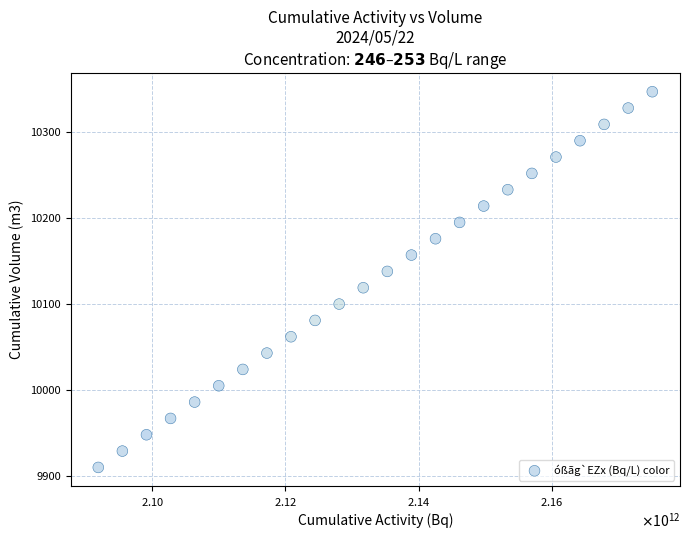

What is the range of Y values (max minus min)?

437